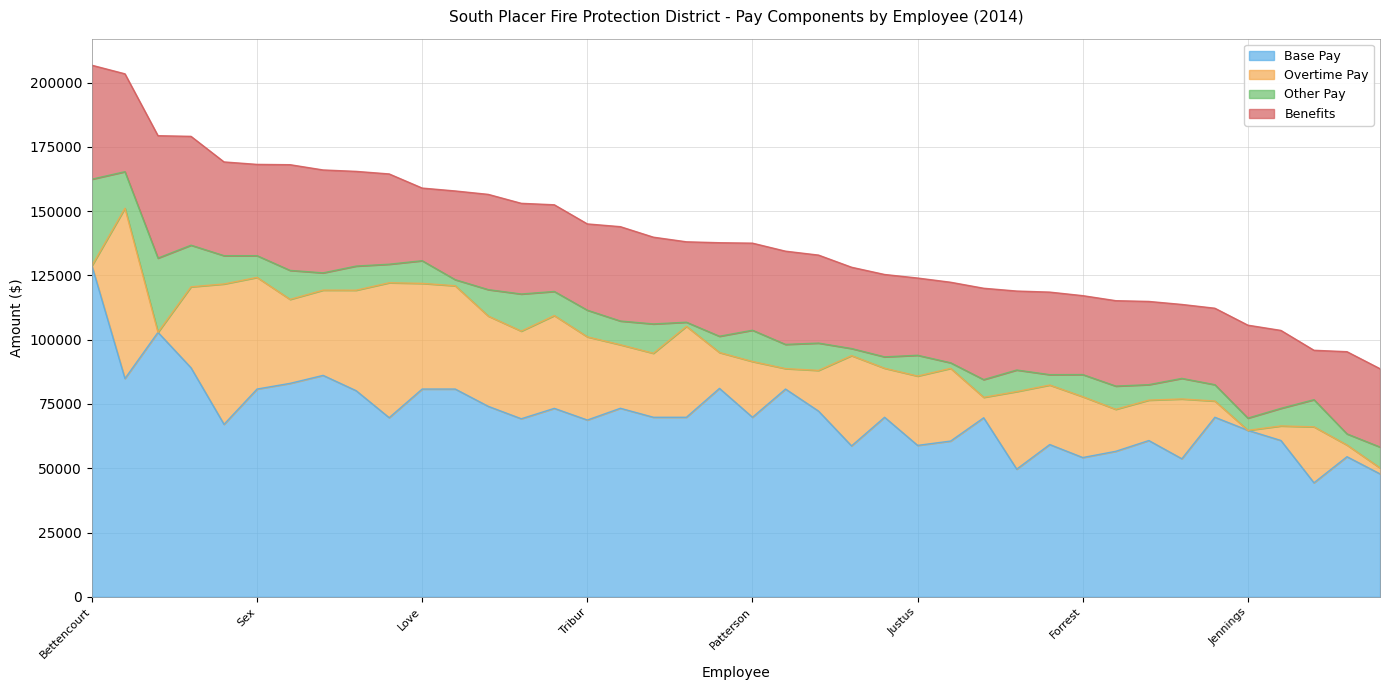

How many interior local peaks does the Base Pay series have?

12